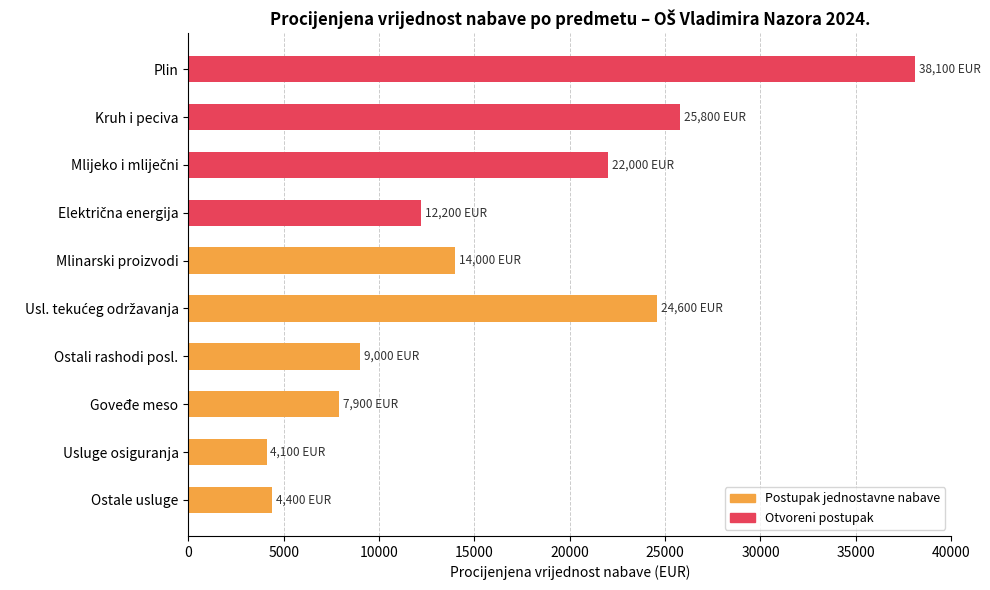

Reading left to right, transcribe all the data shown in this chart.

Postupak jednostavne nabave: 0	0	0	0	14000	24600	9000	7900	4100	4400
Otvoreni postupak: 38100	25800	22000	12200	0	0	0	0	0	0